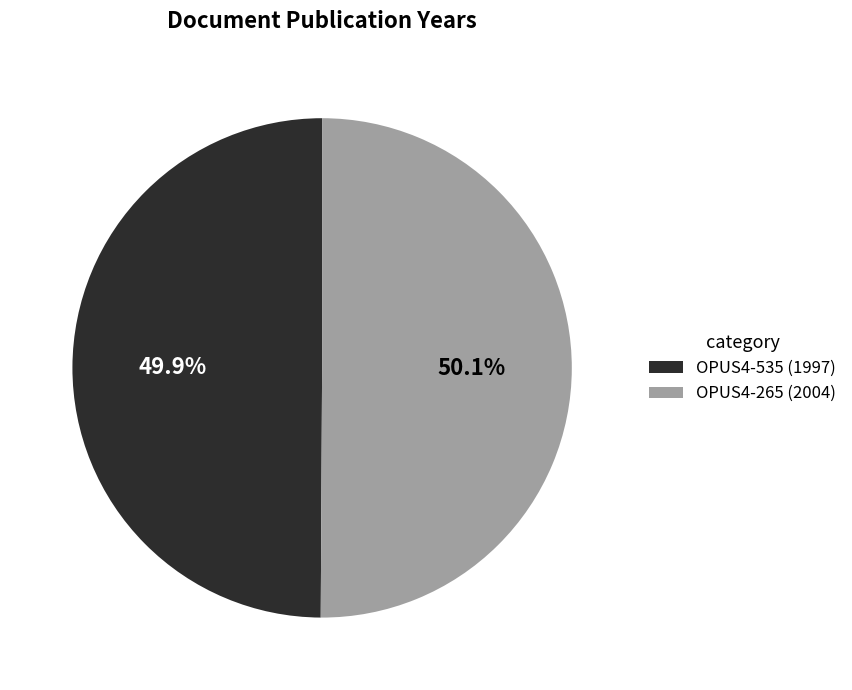

Approximately how many times larger is the value at OPUS4-265 compared to OPUS4-535?

1.0